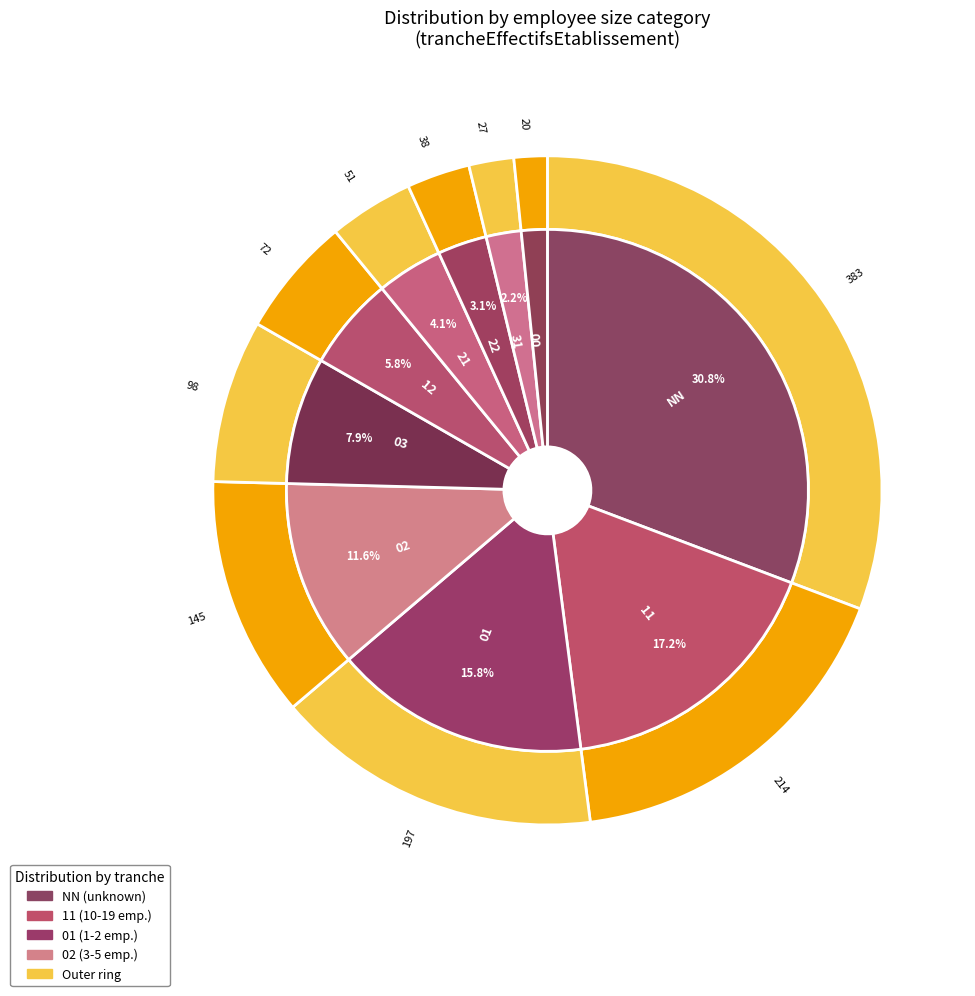

Which category has the smallest portion of the pie?

00